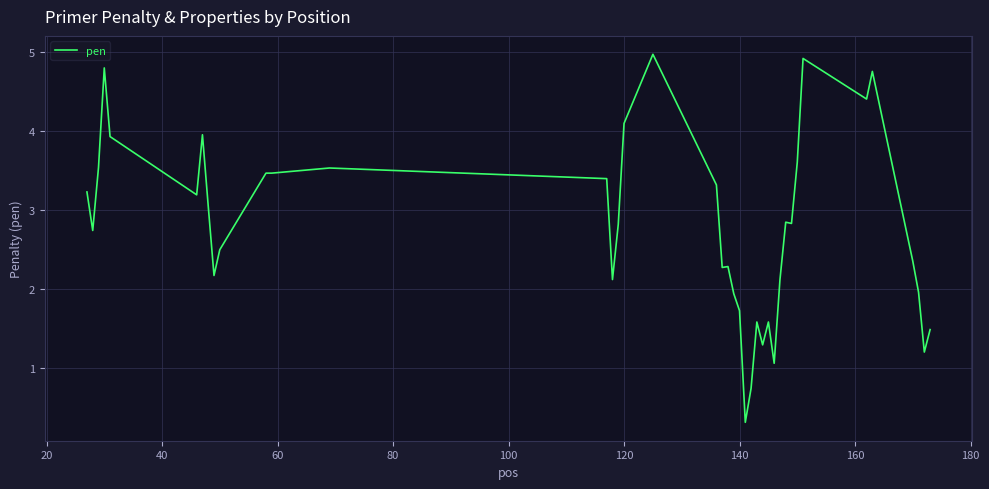

What is the maximum value shown in the chart?

5.0